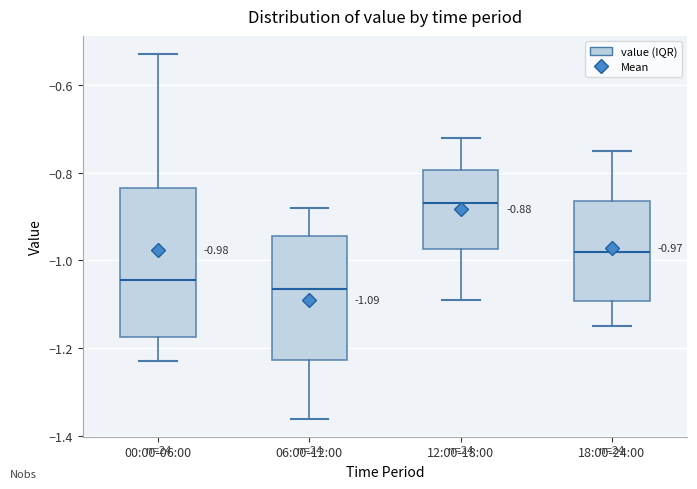

Which box's median line is the highest?

12:00-18:00